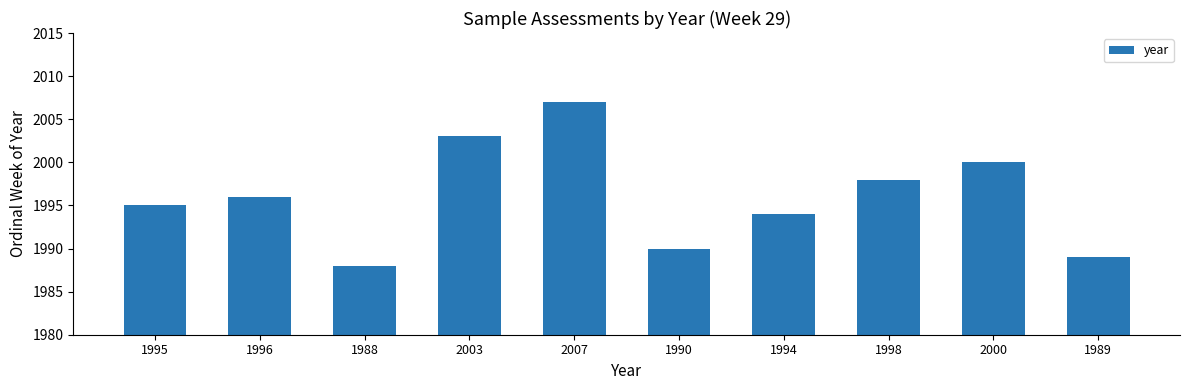

How many data points does each series have?

10